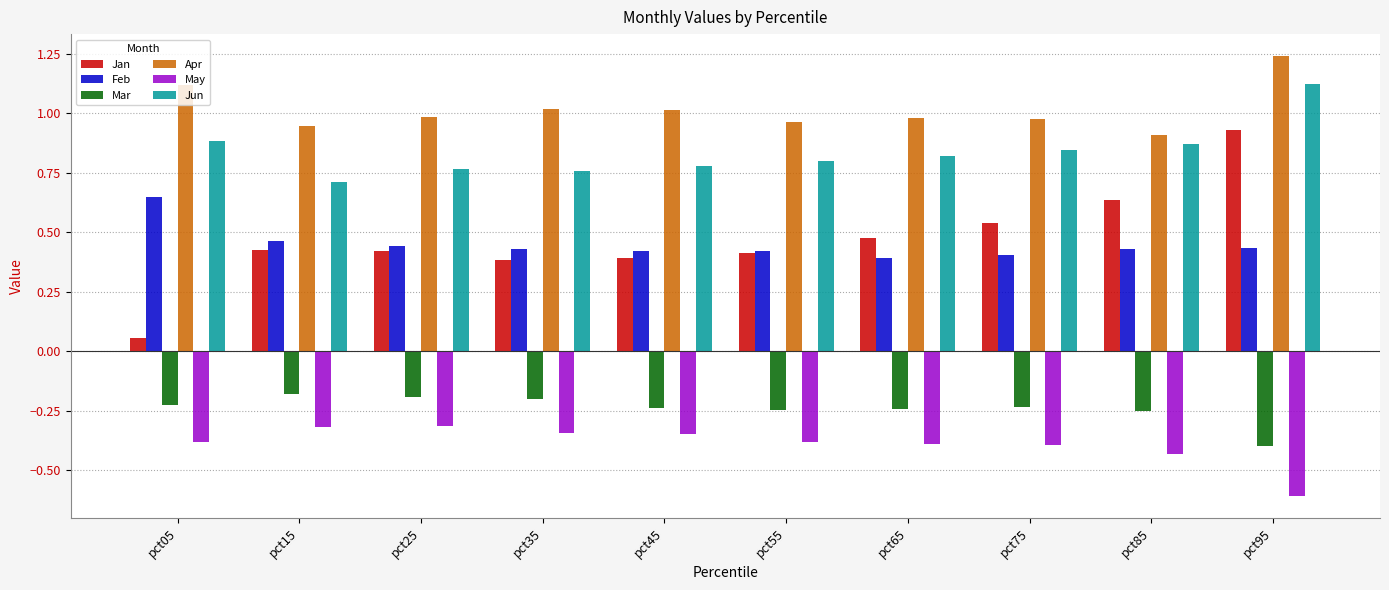

True or false: Mar has a value of -0.4 at pct65.

False